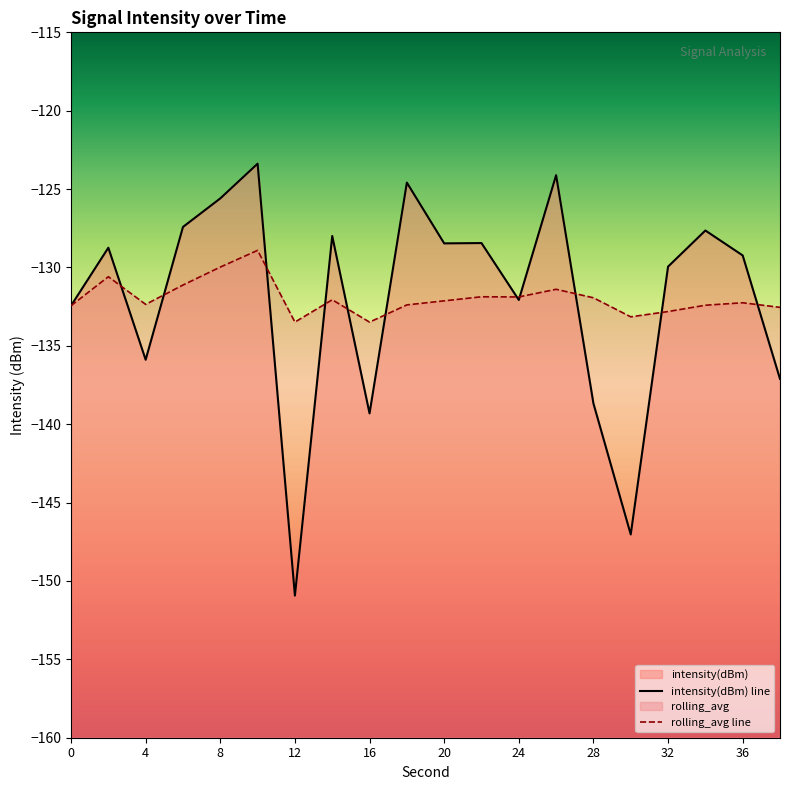

What is the maximum value for intensity(dBm)?

-123.4